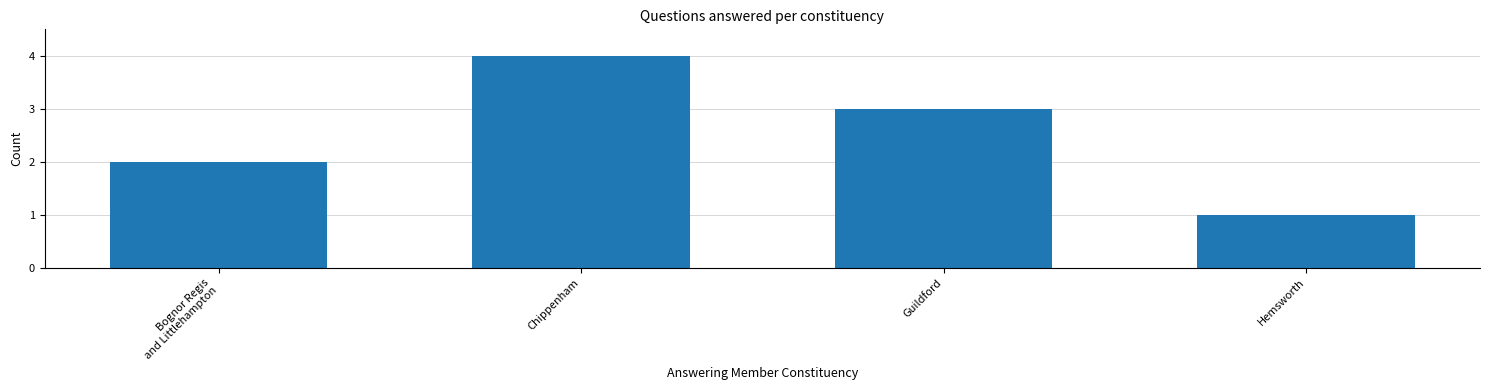

Which has a higher value, Bognor Regis
and Littlehampton or Hemsworth?

Bognor Regis
and Littlehampton